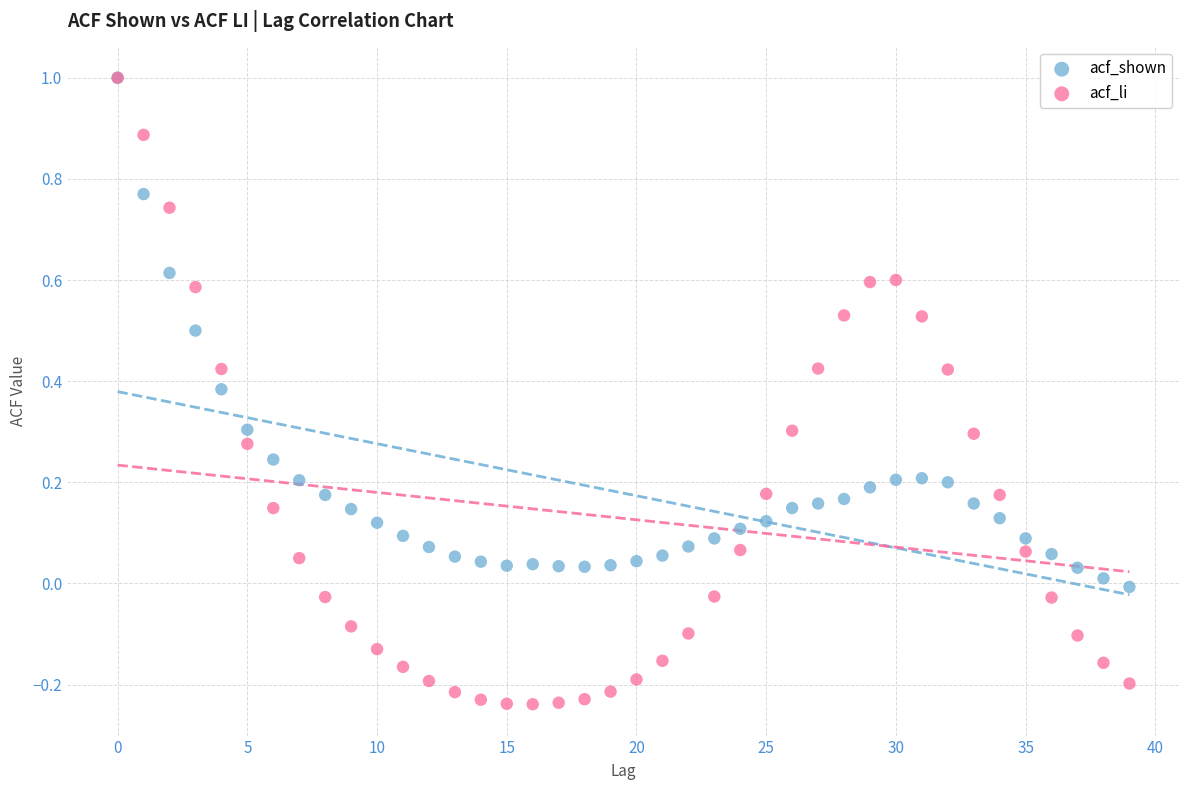

Which series has the widest spread of Y values?

acf_li